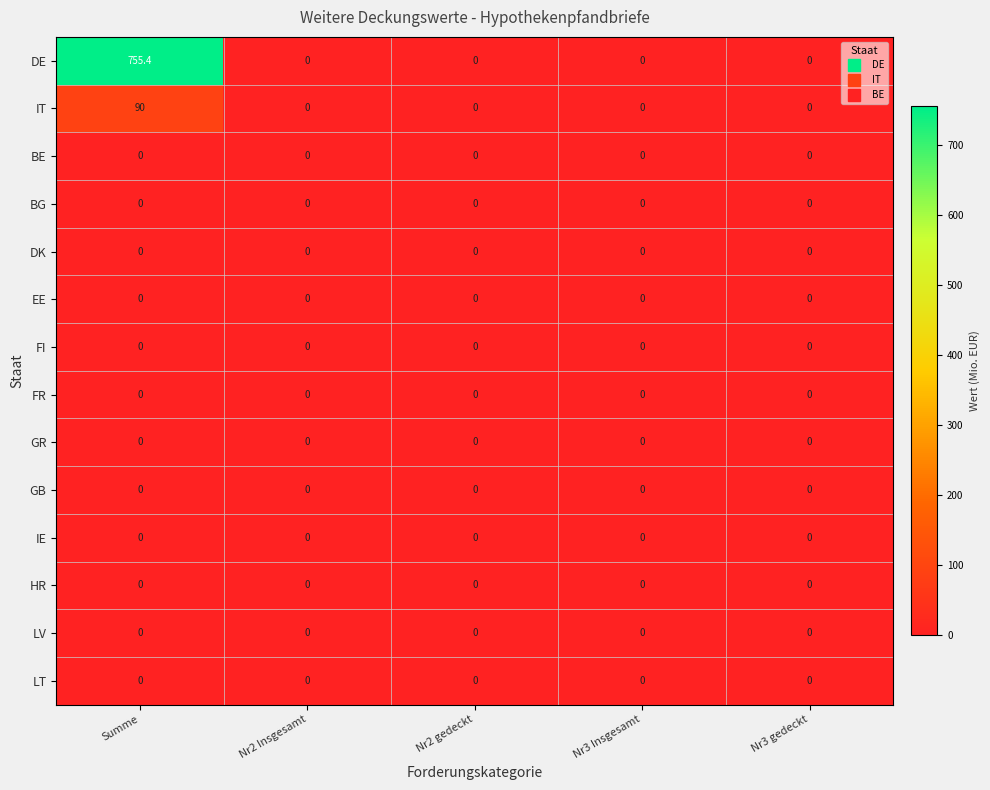

Which label corresponds to the largest value in the chart?

Summe